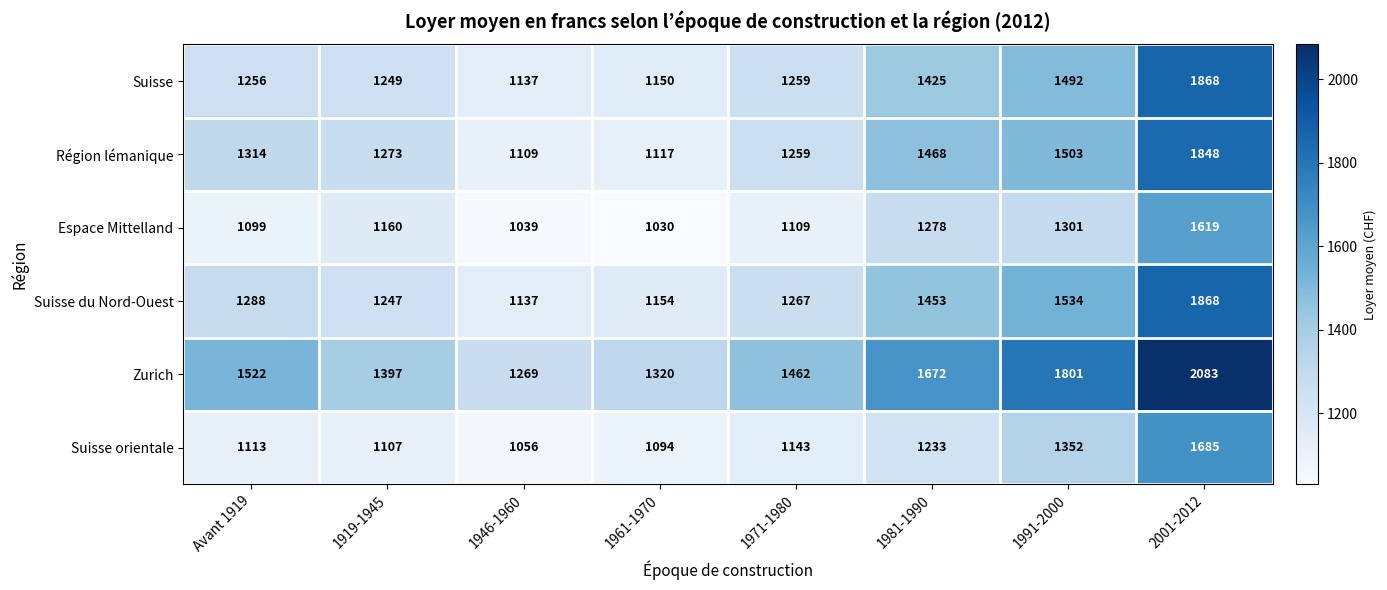

True or false: Région lémanique has a value of 1109 at 1946-1960.

True